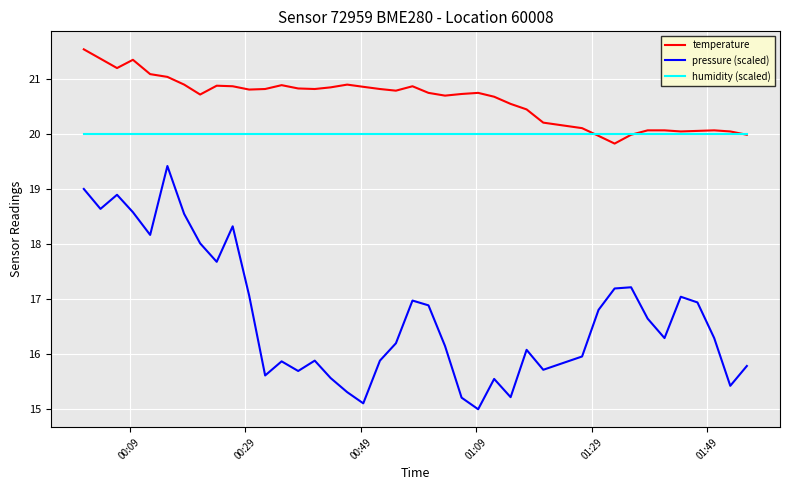

True or false: pressure (scaled) and humidity (scaled) cross at least once.

False